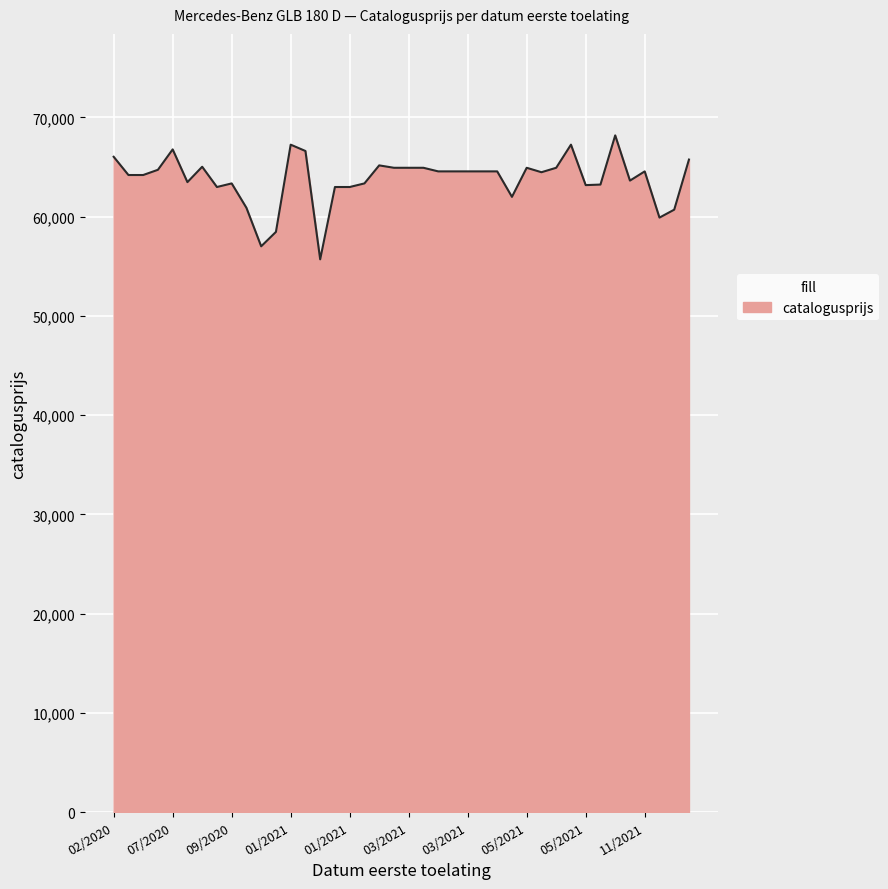

What is the sum of all values?

2551401